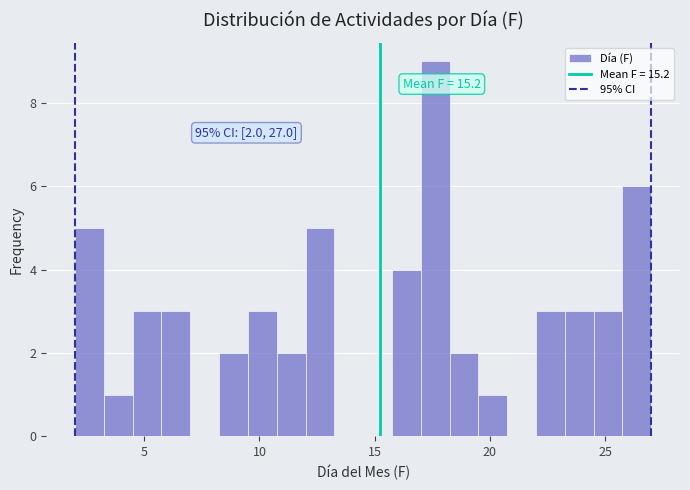

Around what value on the x-axis is the tallest bar? Give the approximate position of its centre, as read against the axis.

17.5